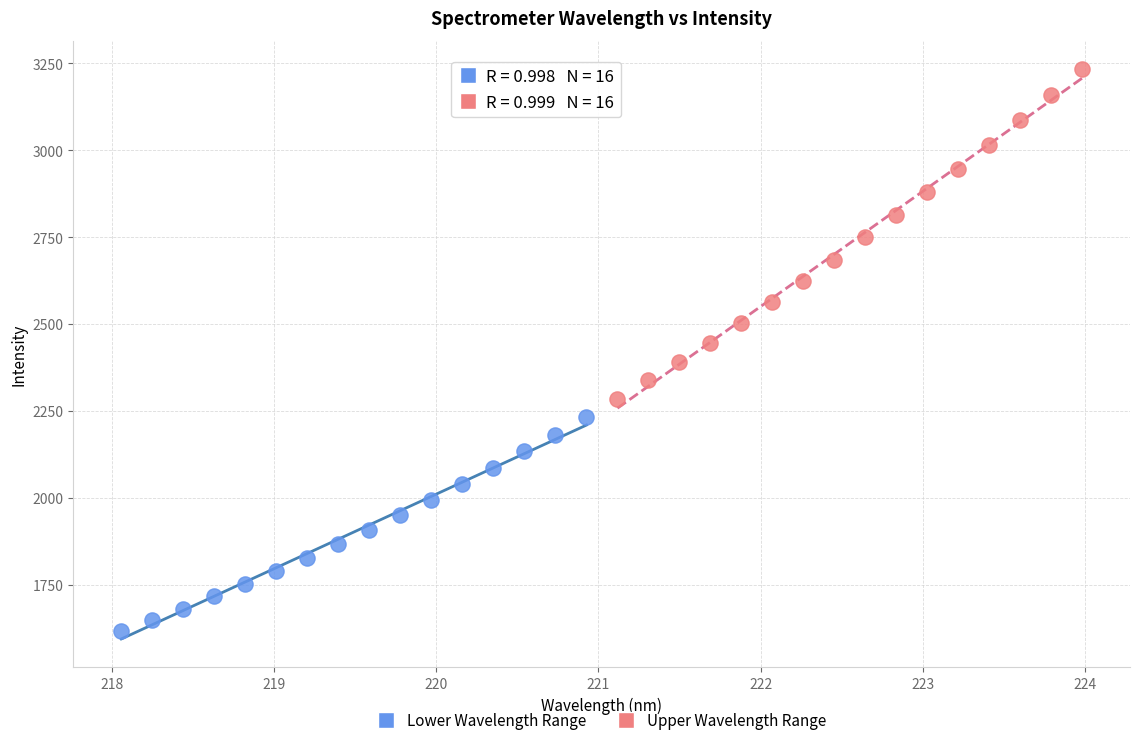

Which series reaches the maximum Y coordinate?

Upper Wavelength Range